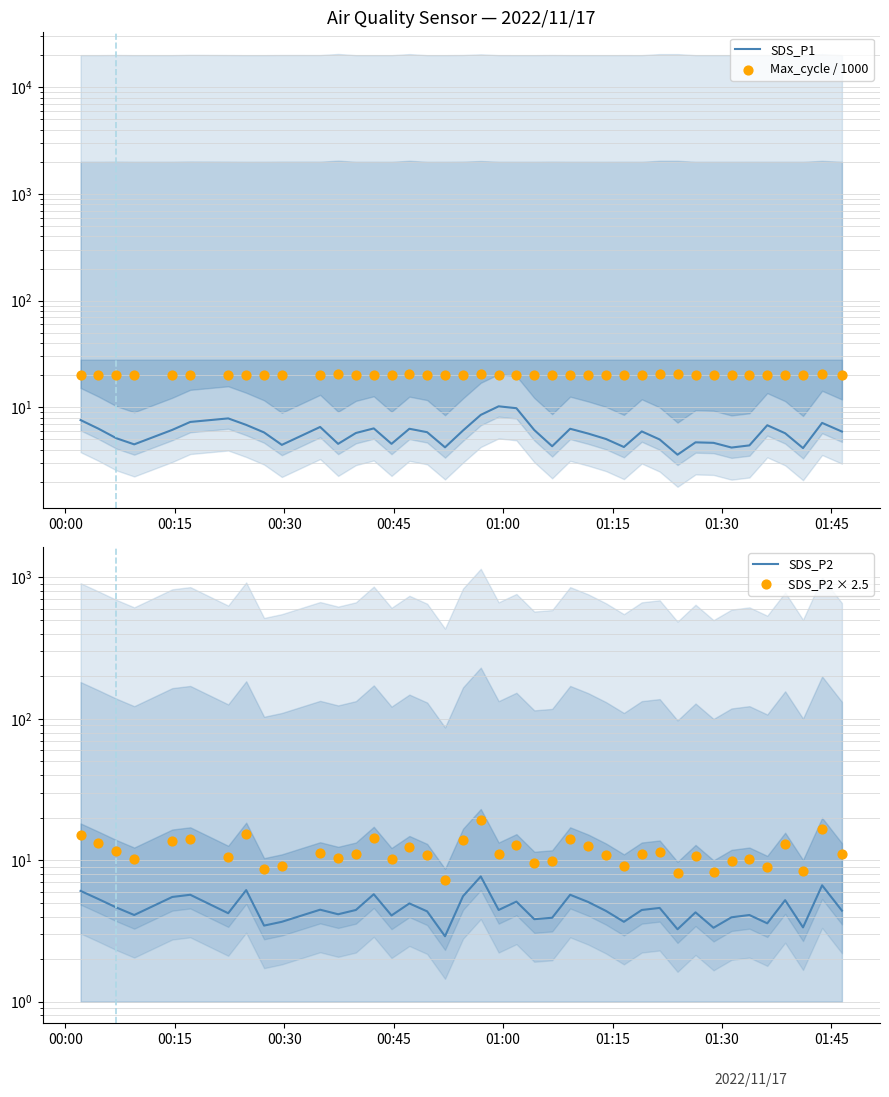

Is the value of SDS_P2 × 2.5 at 12 greater than the value of SDS_P1 at 30?

Yes